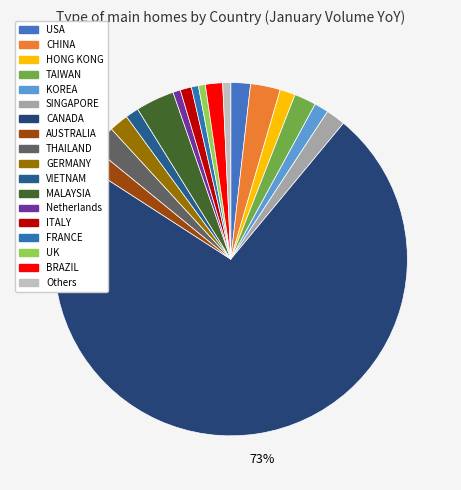

How many slices are in this pie chart?

18